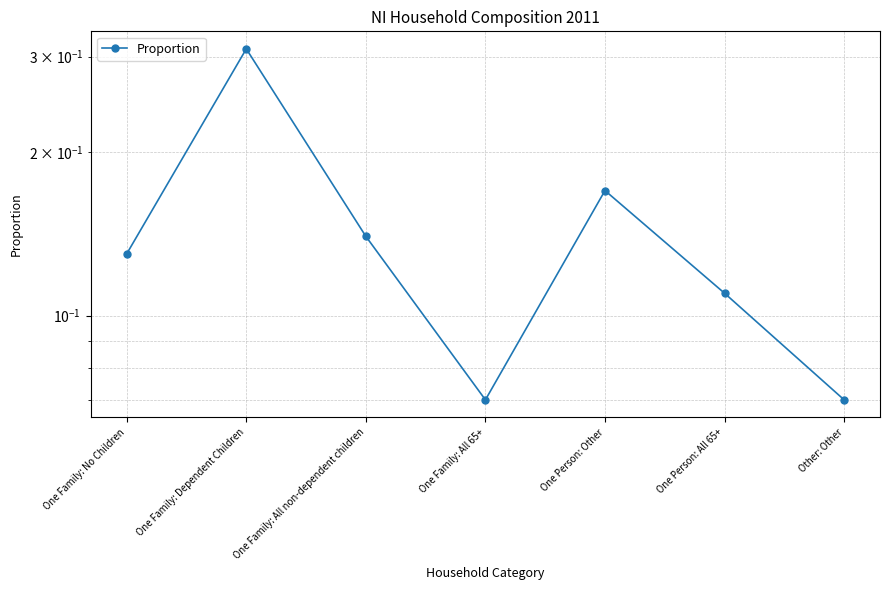

Count the values in the range 0 to 1.

7